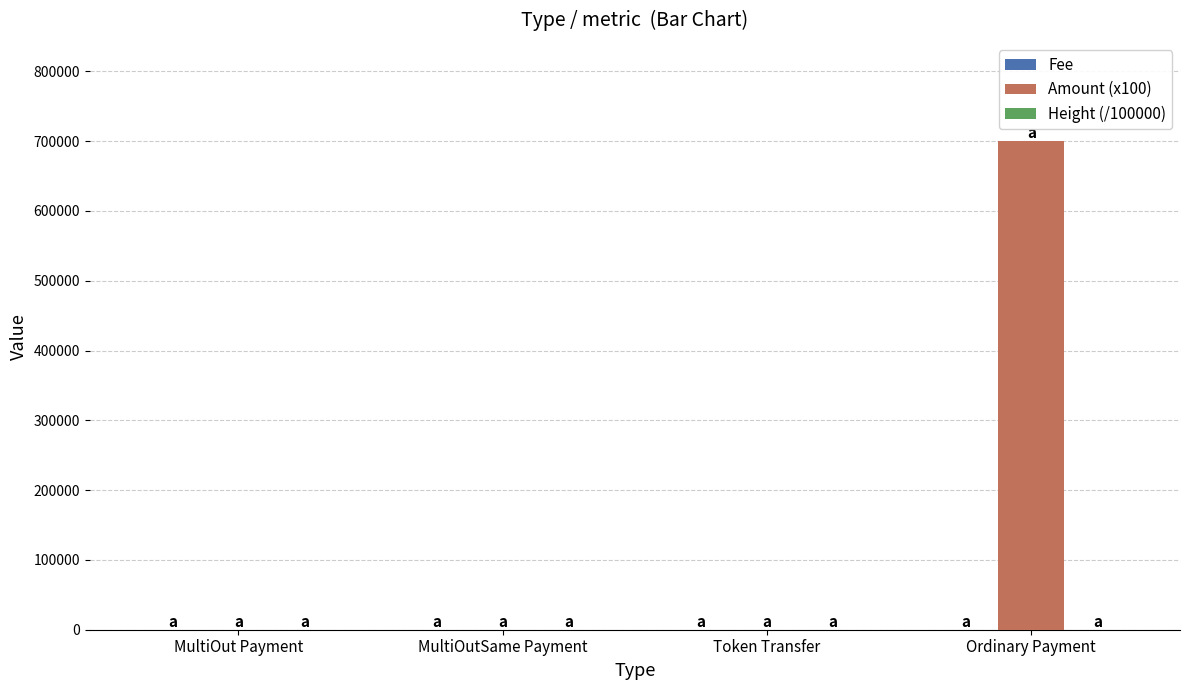

At which category is the sum across all series the highest?

Ordinary Payment